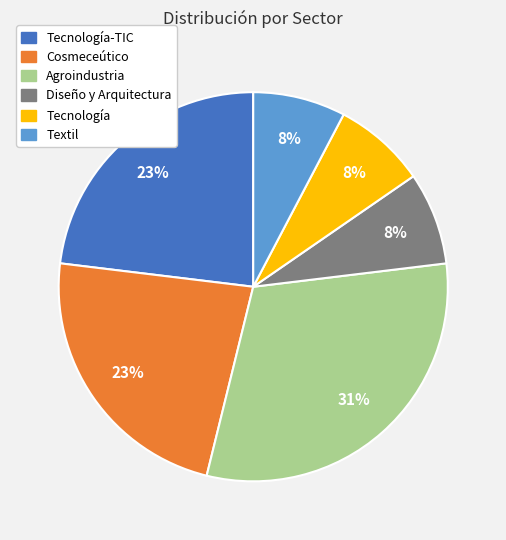

Is there a majority slice in this chart?

No